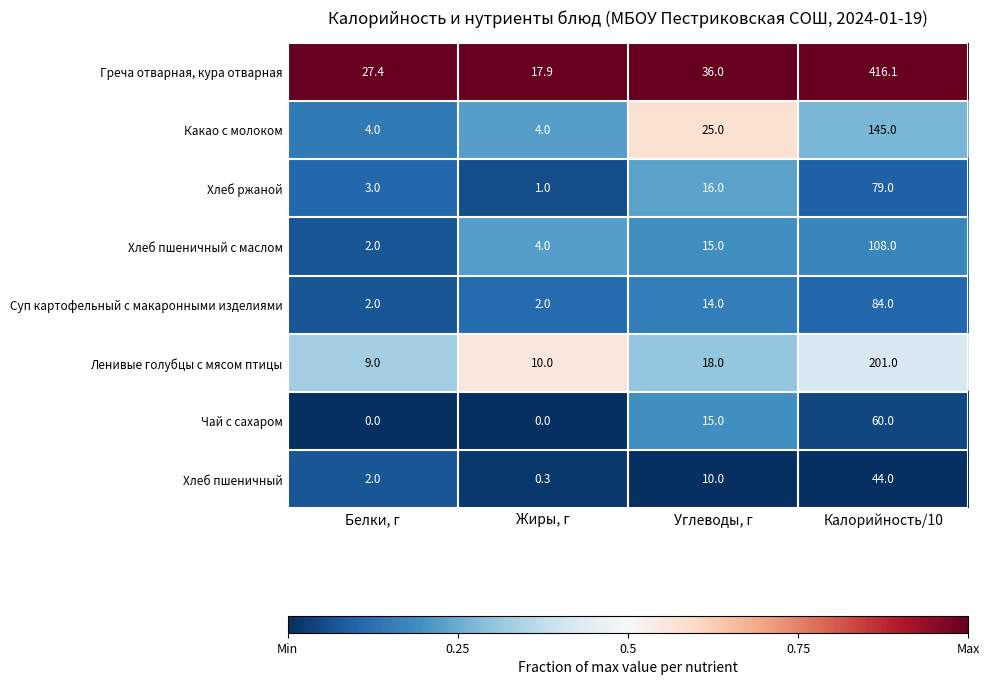

List the series in order of their peak value, highest first.

Греча отварная, кура отварная, Ленивые голубцы с мясом птицы, Какао с молоком, Хлеб пшеничный с маслом, Суп картофельный с макаронными изделиями, Хлеб ржаной, Чай с сахаром, Хлеб пшеничный